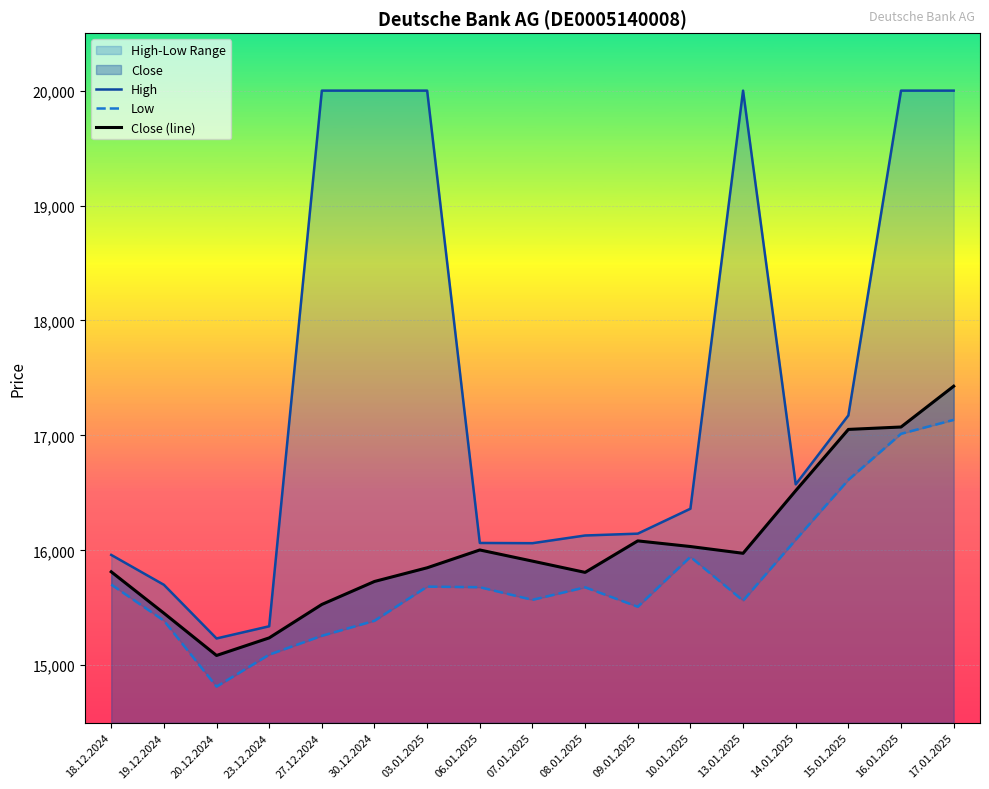

What is the difference between the highest and lowest values at 23.12.2024?

247